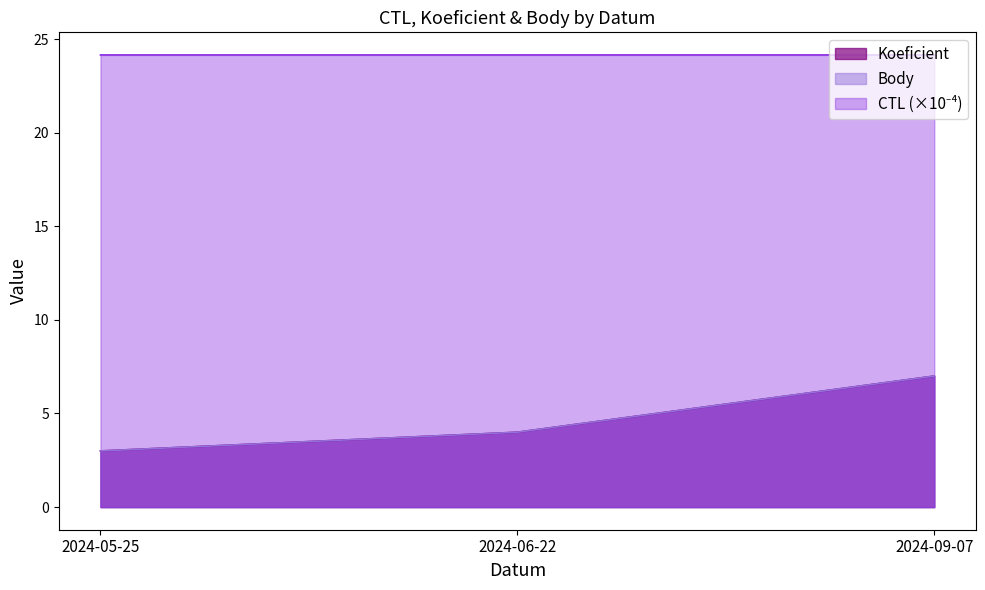

Which has a higher value, 2024-09-07 or 2024-05-25?

2024-09-07